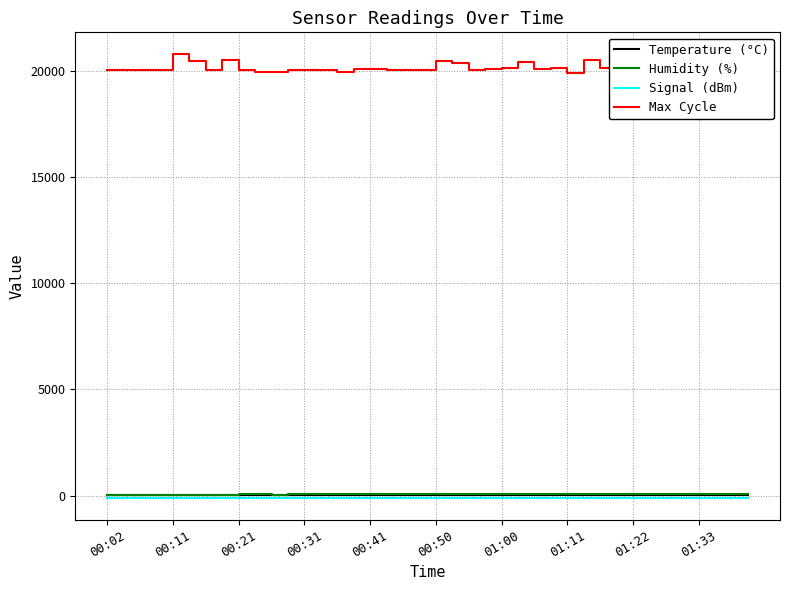

Which series has the widest spread of values?

Max Cycle